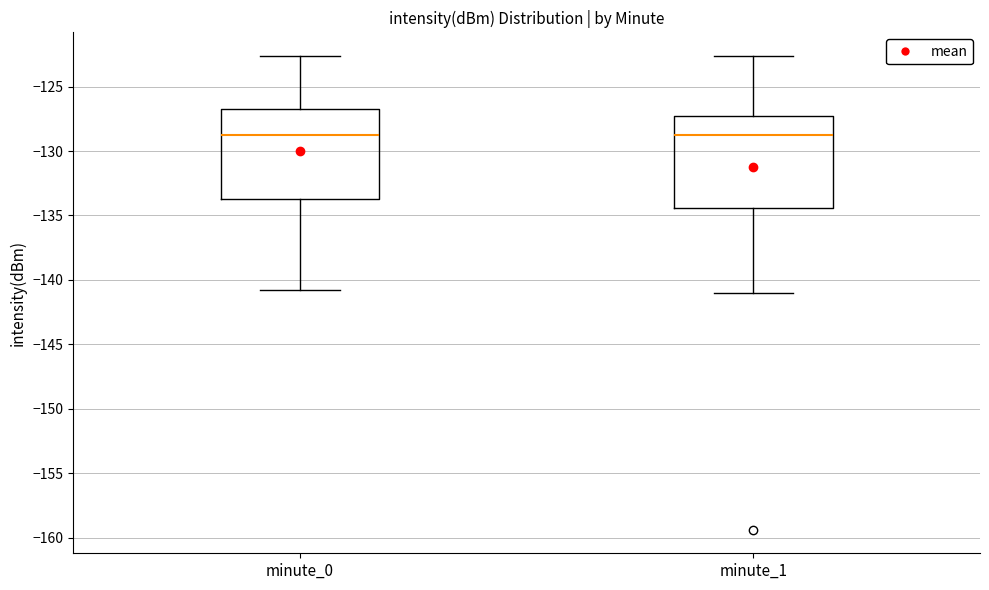

Reading left to right, transcribe this box plot: for each box, give where its median line is, the range the box spans, and where its two whiskers end, as read against the y-axis. The values are not printed on the chart, so give them approximately, as read against the axis.

minute_0: median -129.0, box -133.5 to -126.5, whiskers -140.5 to -122.5
minute_1: median -129.0, box -134.5 to -127.5, whiskers -141.0 to -122.5